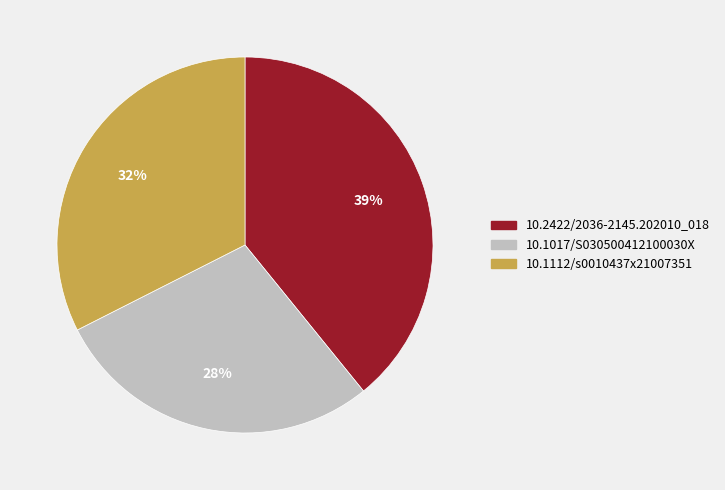

Is 10.1017/S030500412100030X the majority of the pie?

No